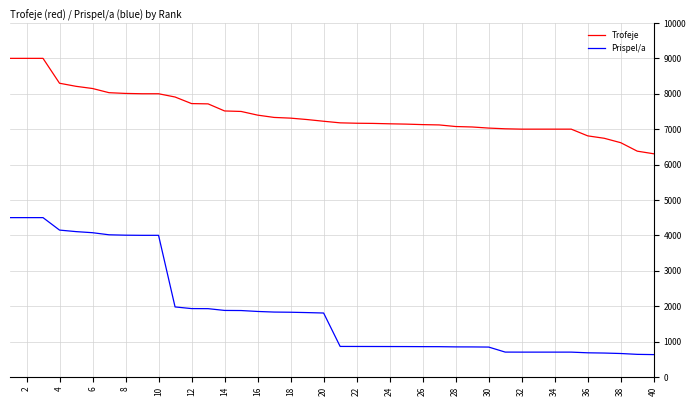

What is the lowest value of the Prispel/a series?

630